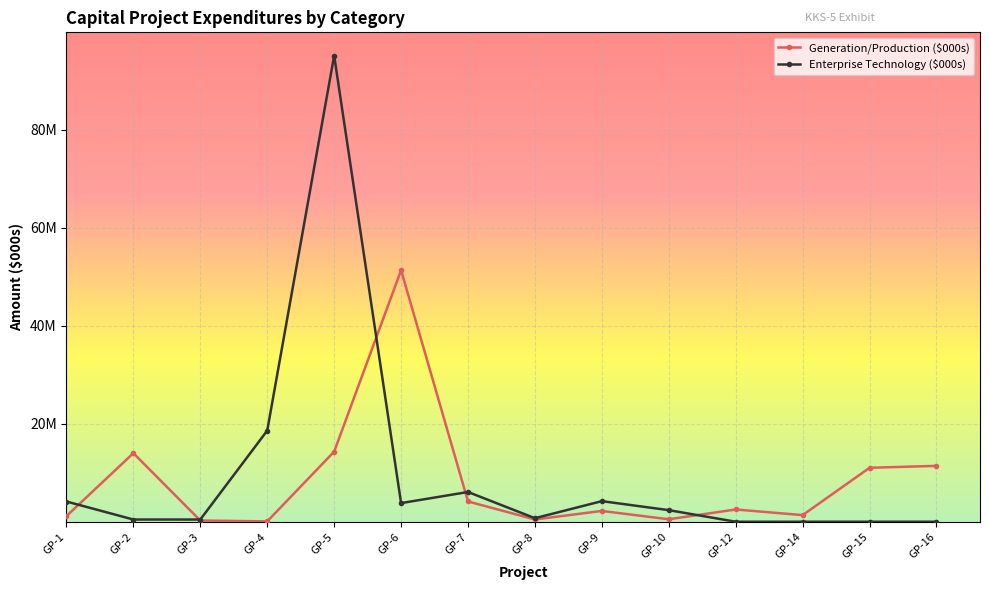

At which label does Enterprise Technology ($000s) first exceed 2362680?

GP-1